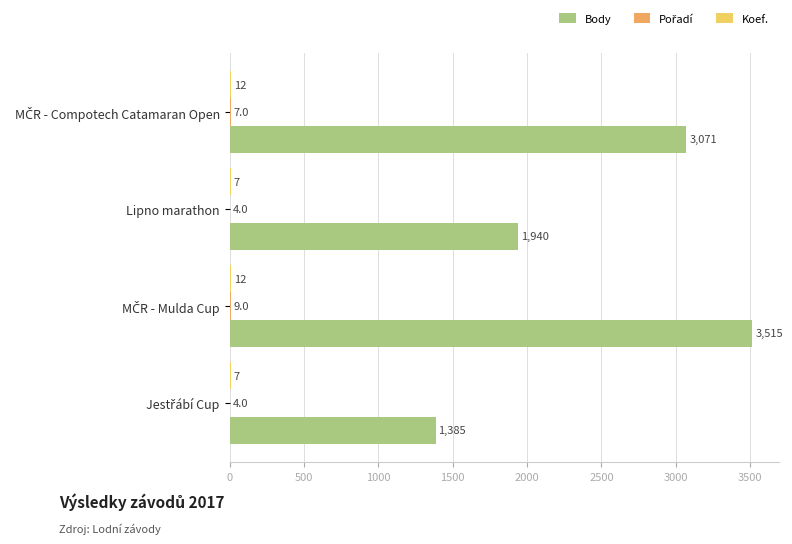

How many categories are shown in the chart?

4